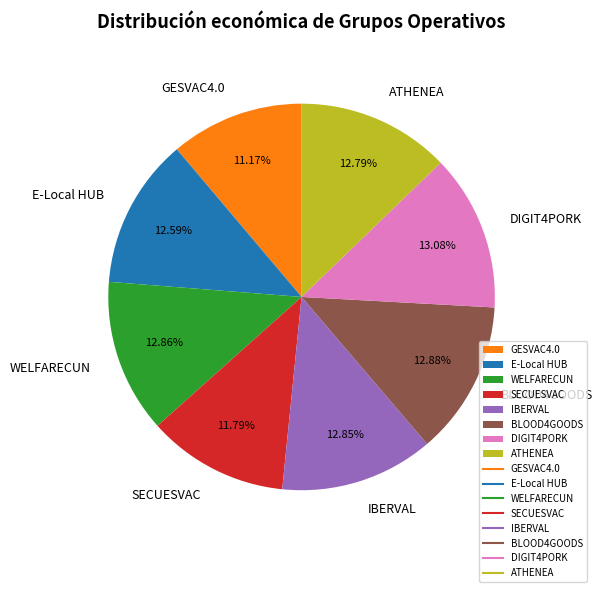

Does WELFARECUN represent more than half of the total?

No